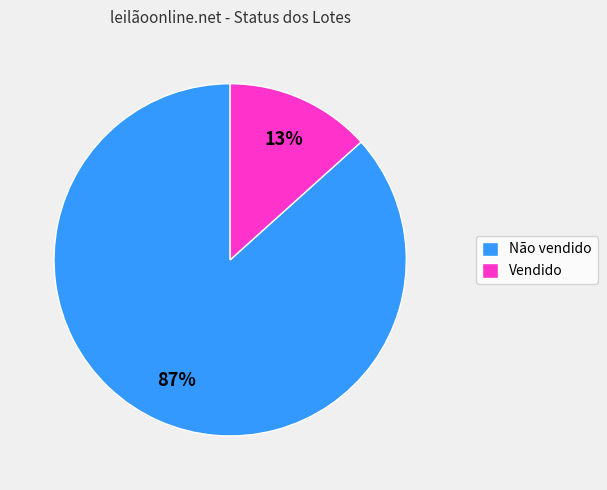

Is the sum of Vendido and Não vendido greater than half?

Yes